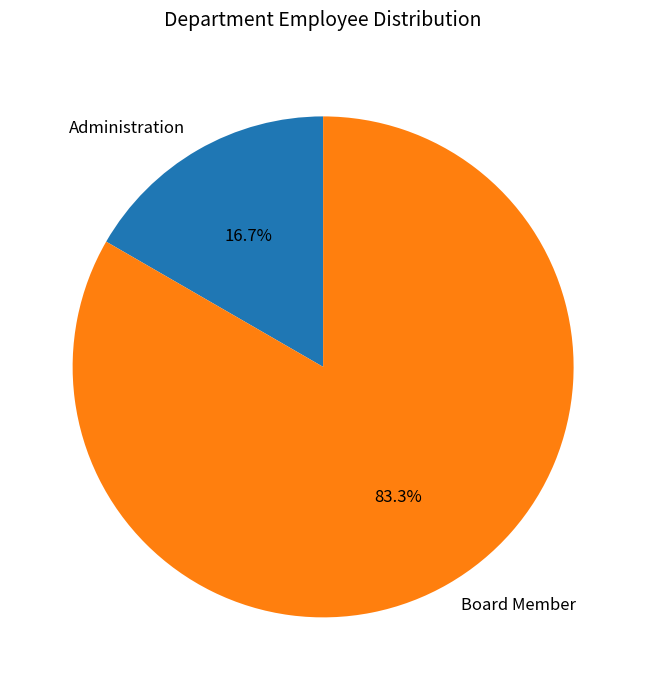

How many slices are in this pie chart?

2